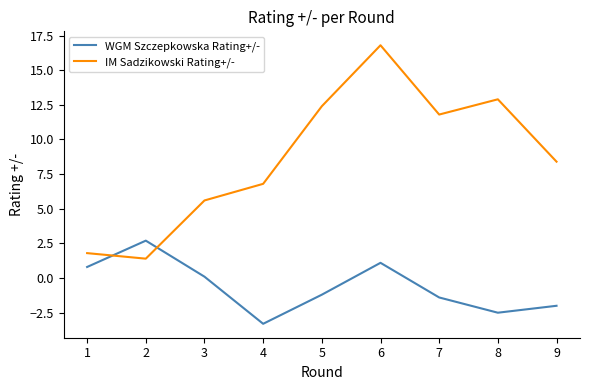

At which category is the sum across all series the highest?

6